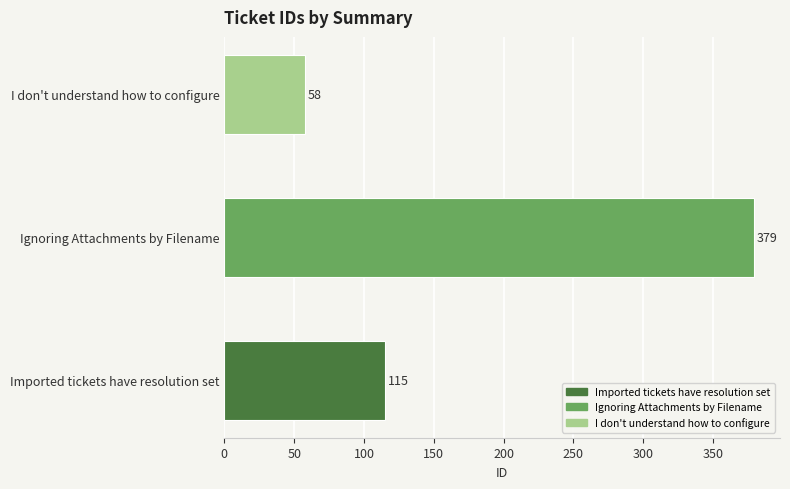

What is the change in value from Ignoring Attachments by Filename to I don't understand how to configure?

-321